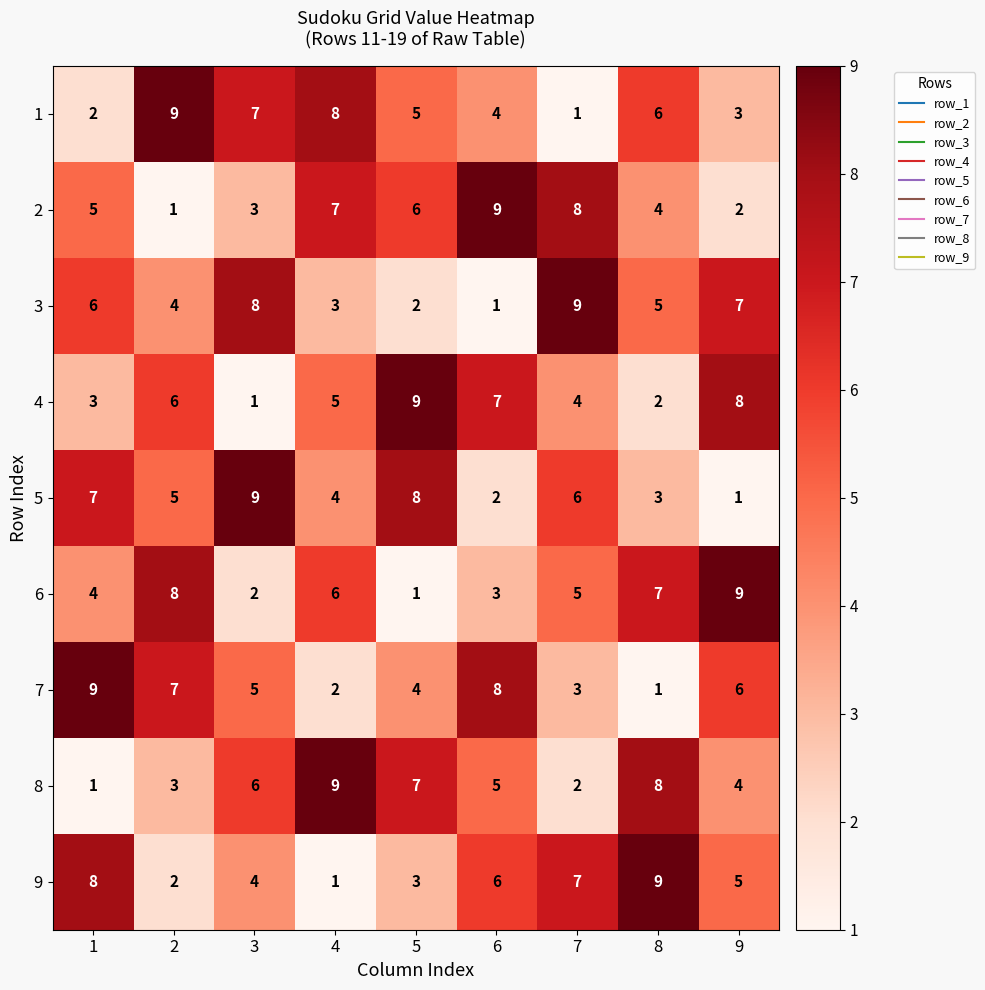

At which label does 3 reach its peak?

7